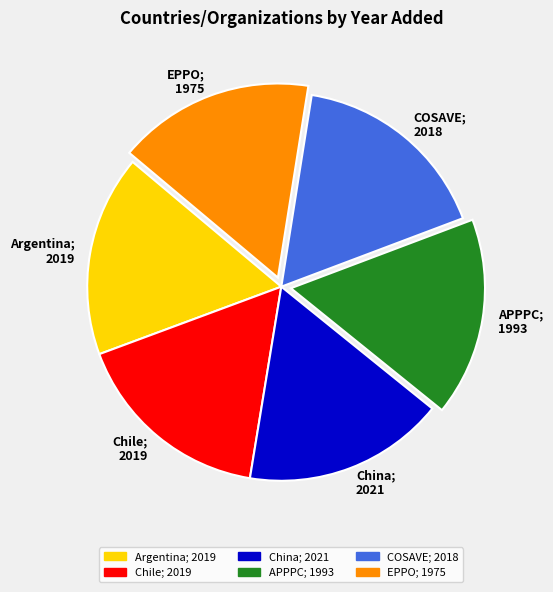

What is the ratio of the value at China; 2021 to the value at EPPO; 1975?

1.0